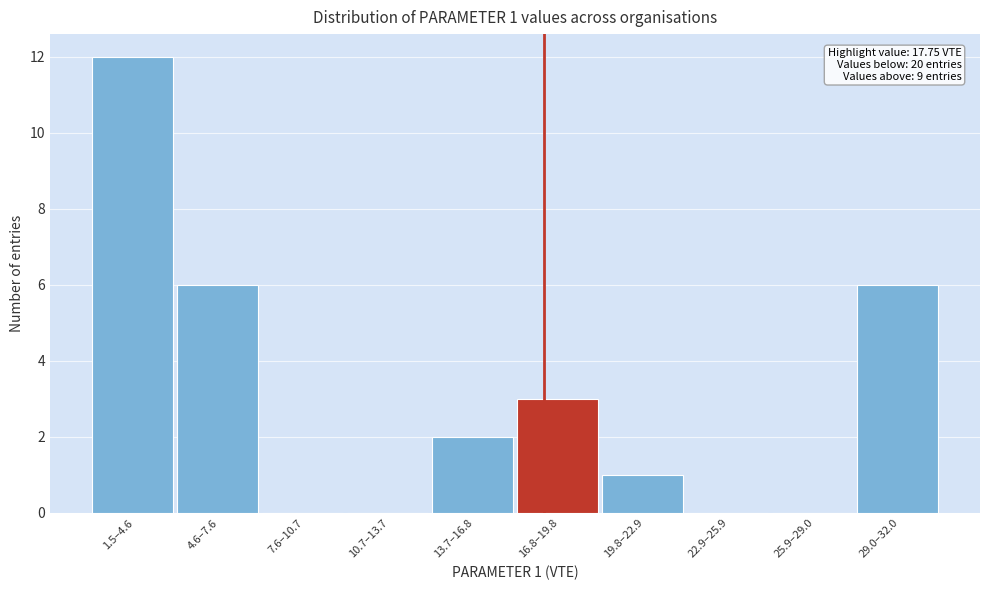

Reading left to right, list all the values displayed in this chart.

1.5–4.6=12	4.6–7.6=6	7.6–10.7=0	10.7–13.7=0	13.7–16.8=2	16.8–19.8=3	19.8–22.9=1	22.9–25.9=0	25.9–29.0=0	29.0–32.0=6